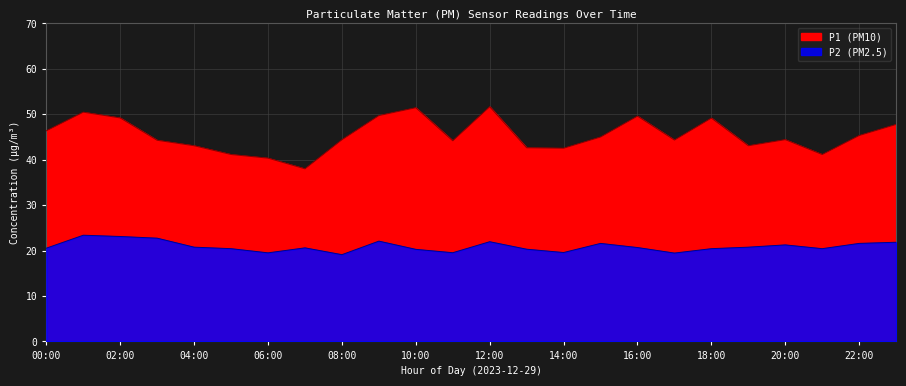

How many data points in P1 are above 44?

16